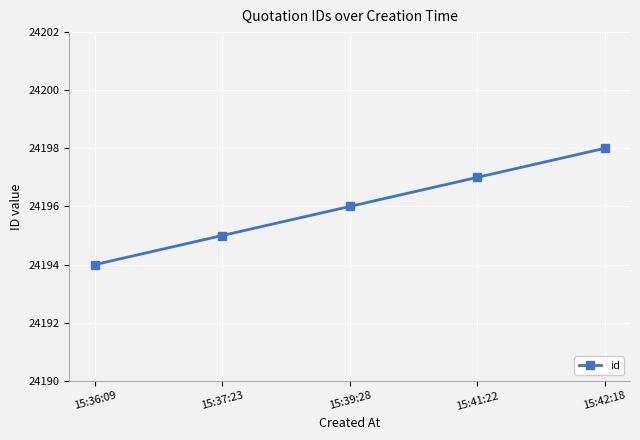

List the labels in order of value, smallest first.

15:36:09, 15:37:23, 15:39:28, 15:41:22, 15:42:18